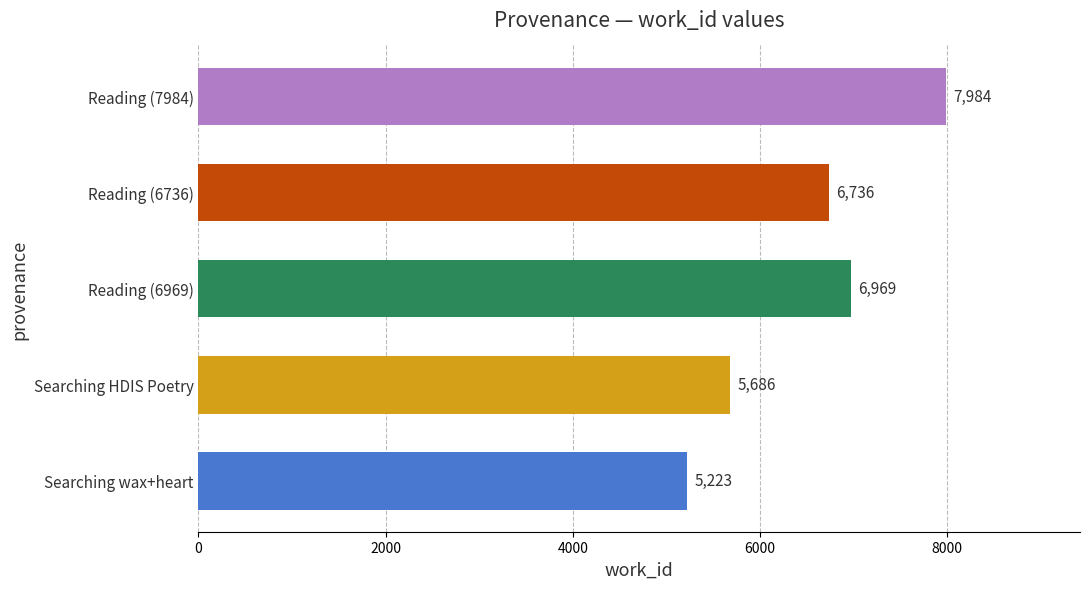

Read the value at Searching HDIS Poetry.

5686